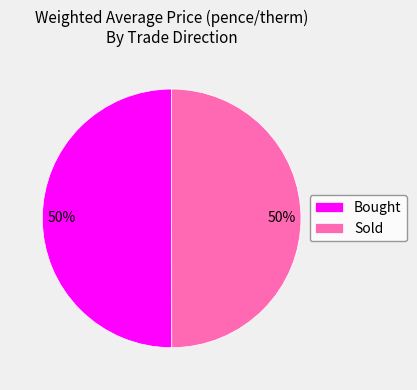

Approximately how many times larger is the value at Sold compared to Bought?

1.0